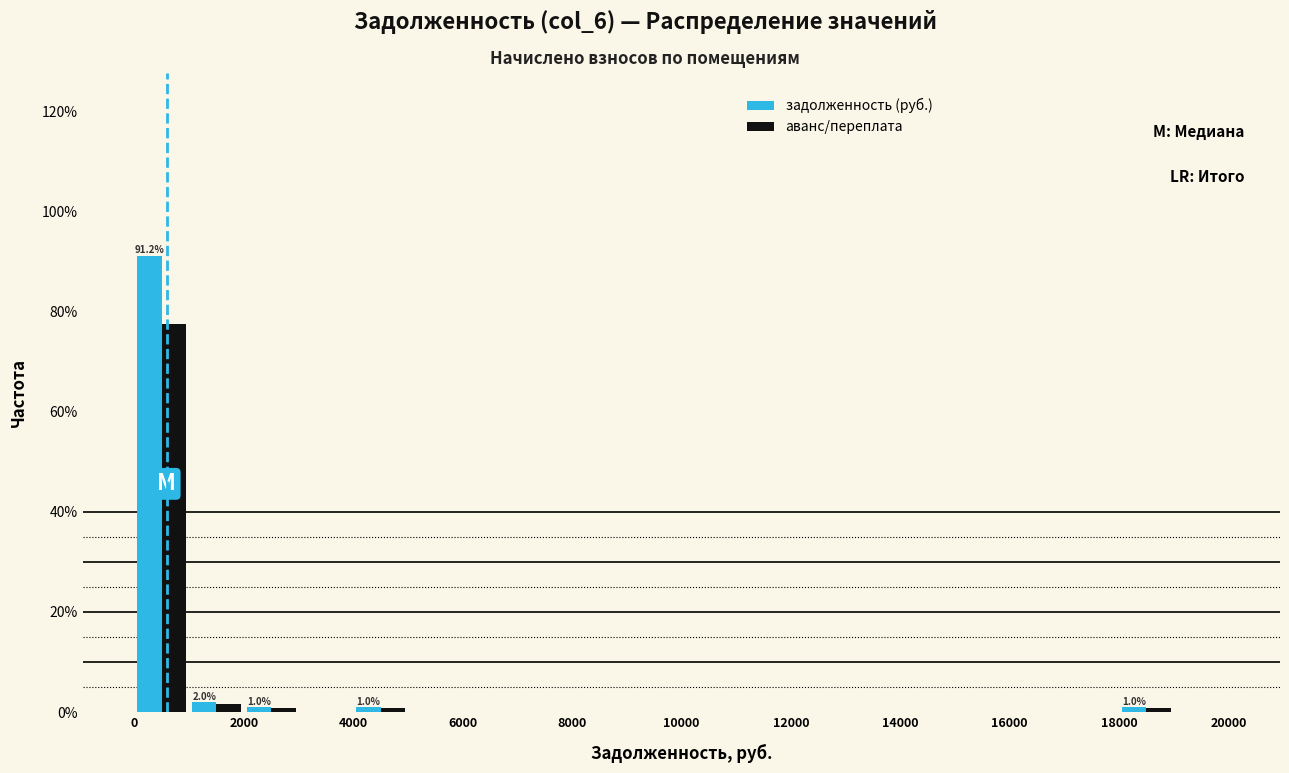

In the аванс/переплата series, which range on the x-axis has the tallest bar?

0 to 1000